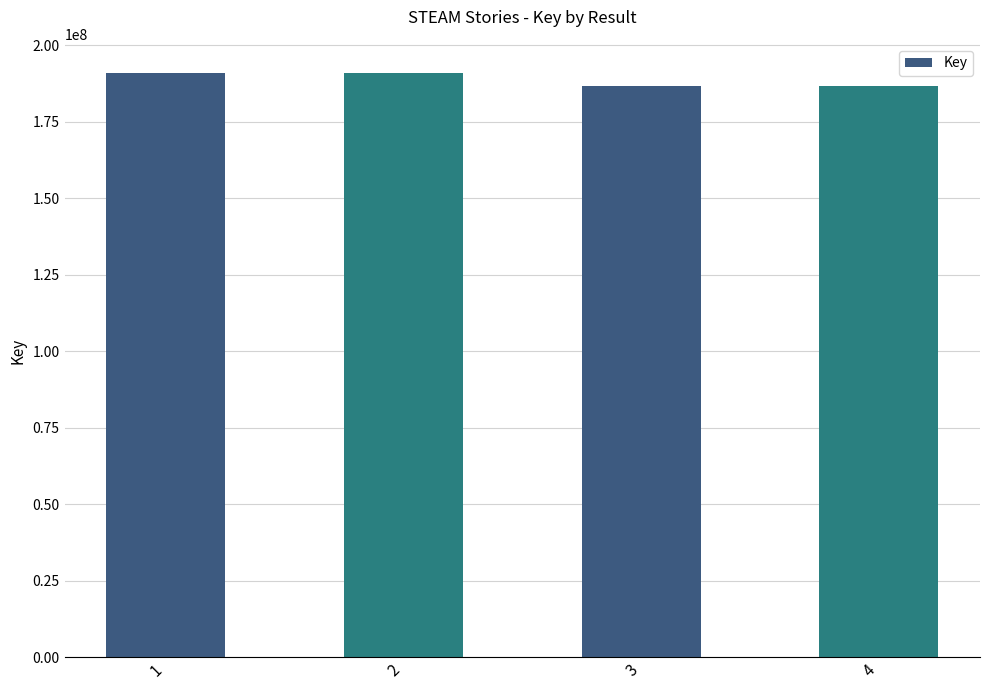

What is the greatest value displayed?

190921329